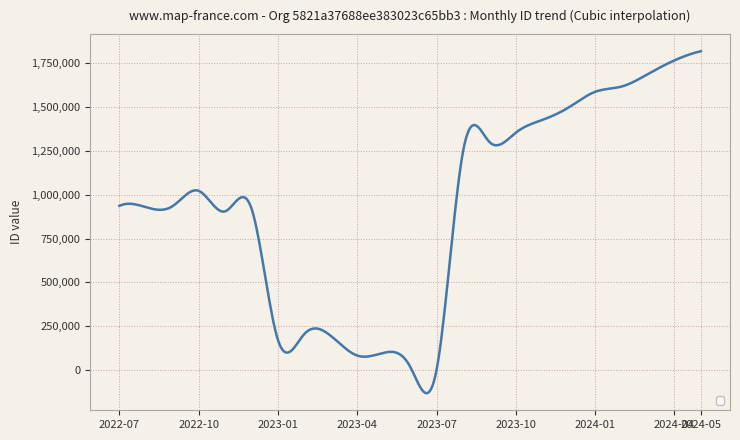

What is the smallest value displayed?

-132057.7